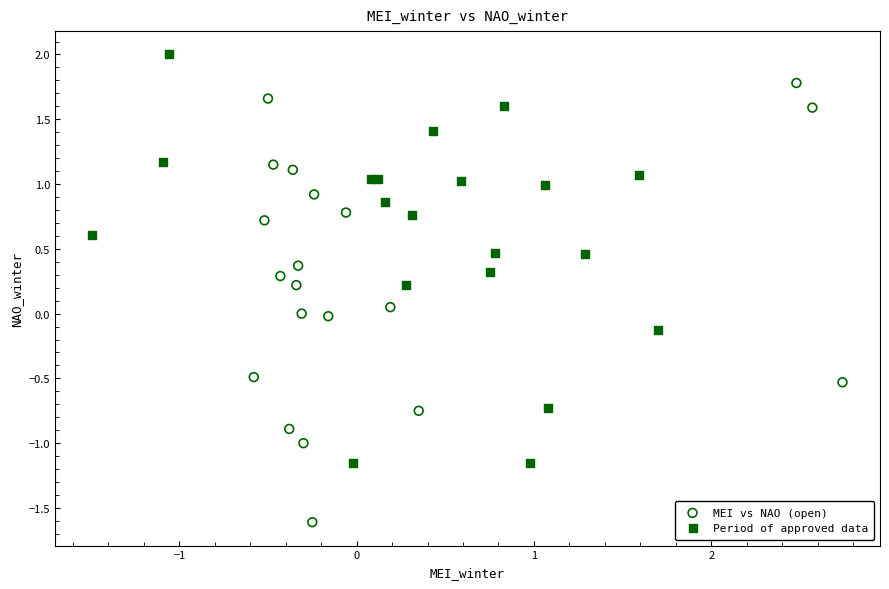

Which series has the widest spread of Y values?

MEI vs NAO (open)